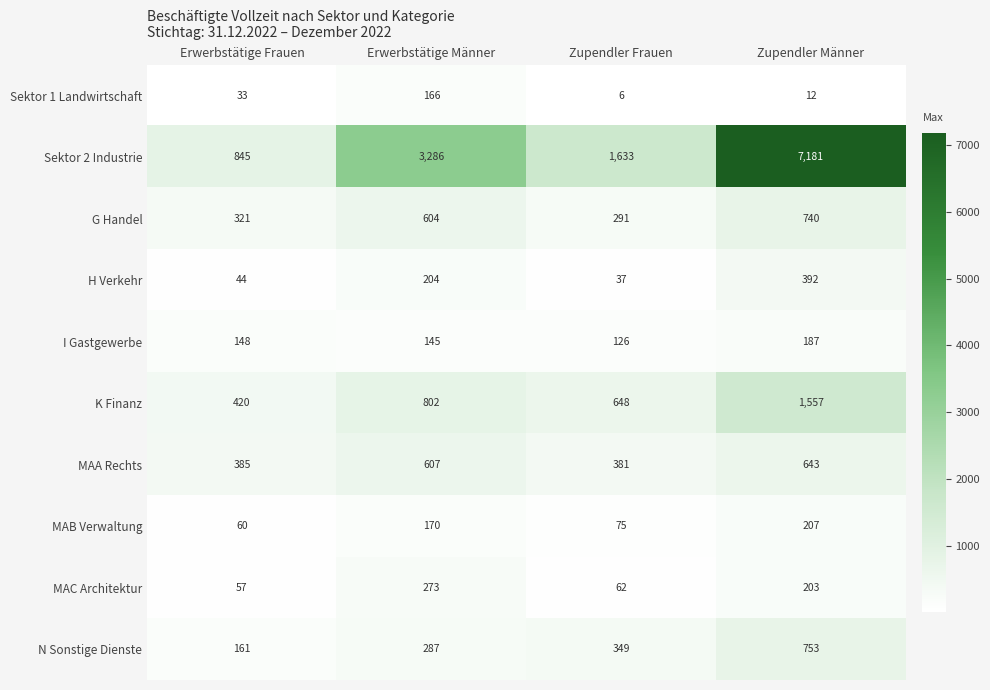

The value of MAB Verwaltung at Erwerbstätige Frauen is 60. True or false?

True